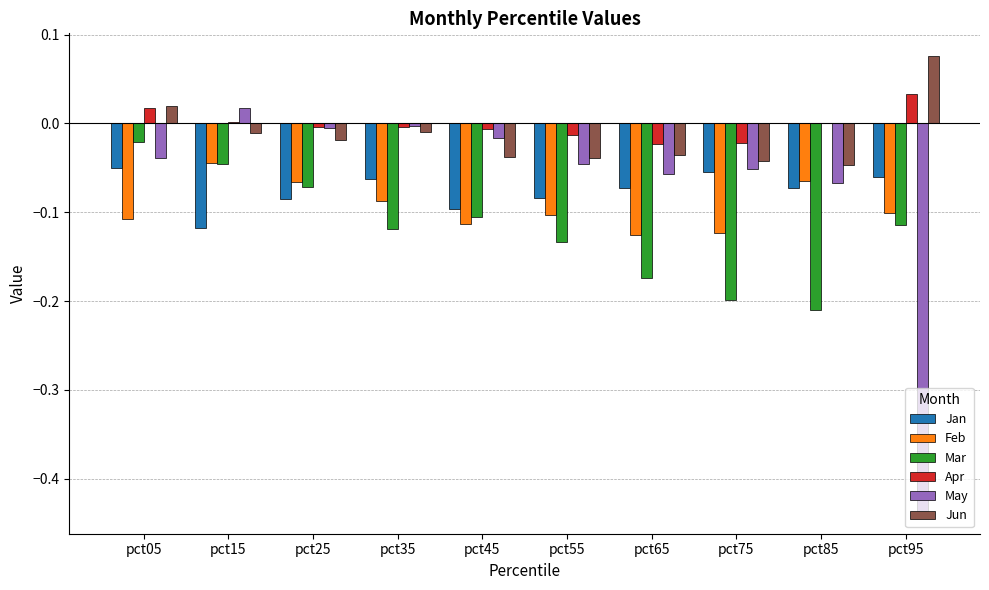

Between pct15 and pct85, which series saw the biggest shift?

Mar